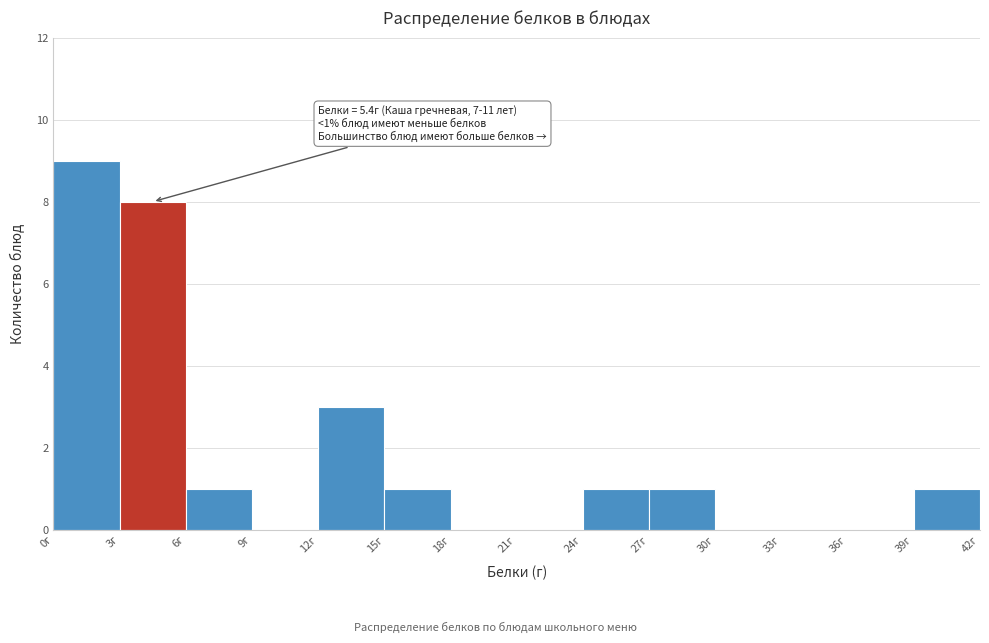

Which range on the x-axis has the tallest bar?

0 to 3